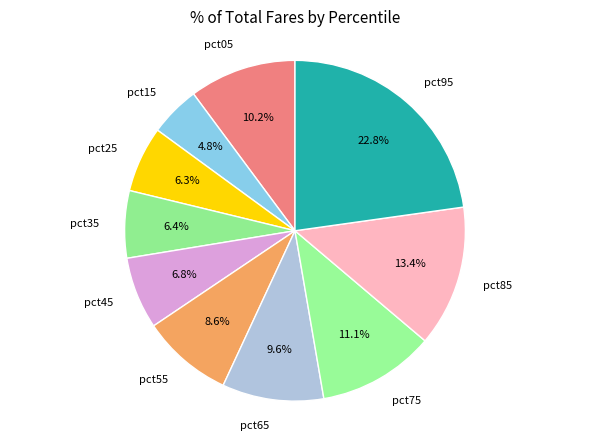

Between pct65 and pct05, which is larger?

pct05